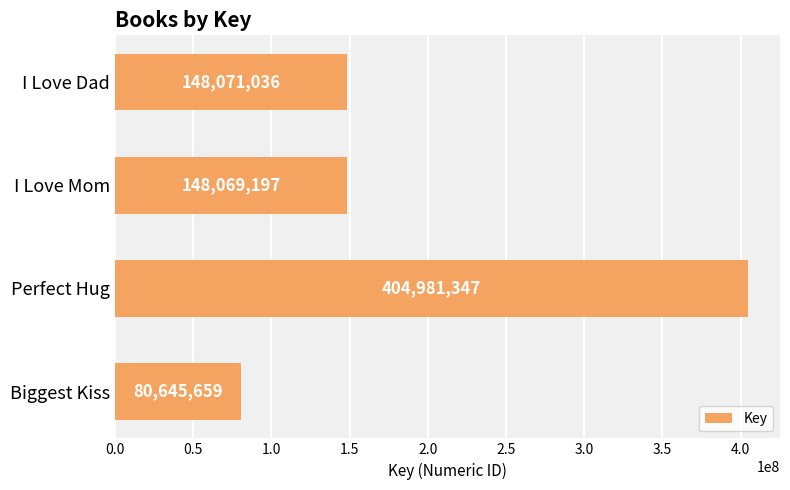

Reading bottom to top, transcribe all the data shown in this chart.

80645659	404981347	148069197	148071036